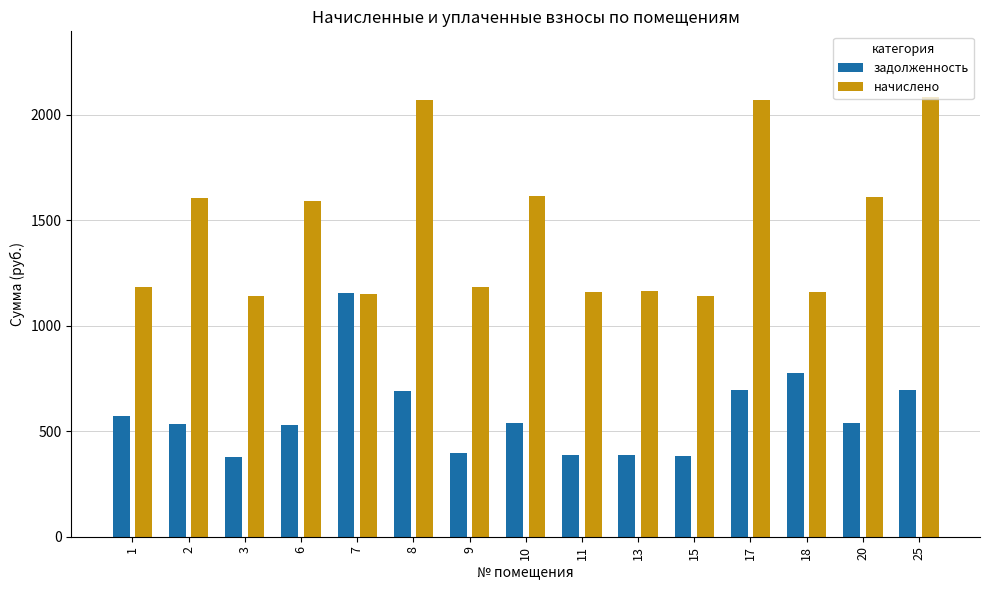

What is the smallest value displayed?

379.8